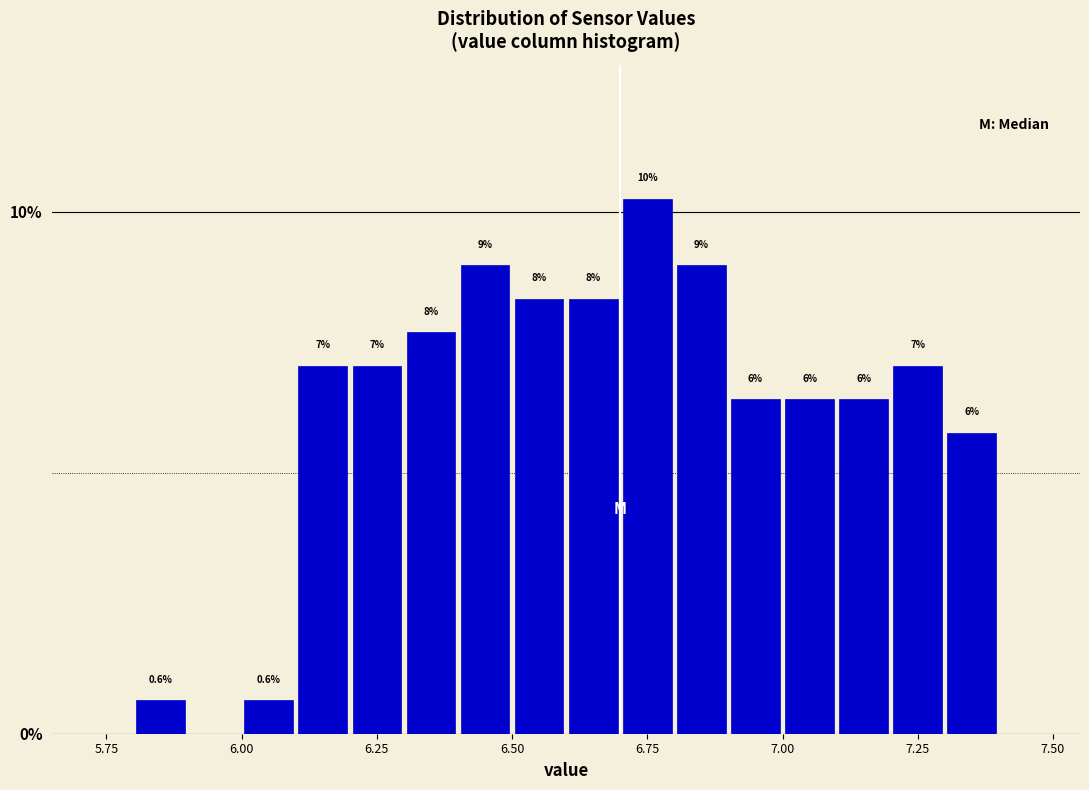

Read against the x-axis, roughly where is the centre of the tallest bar?

6.75